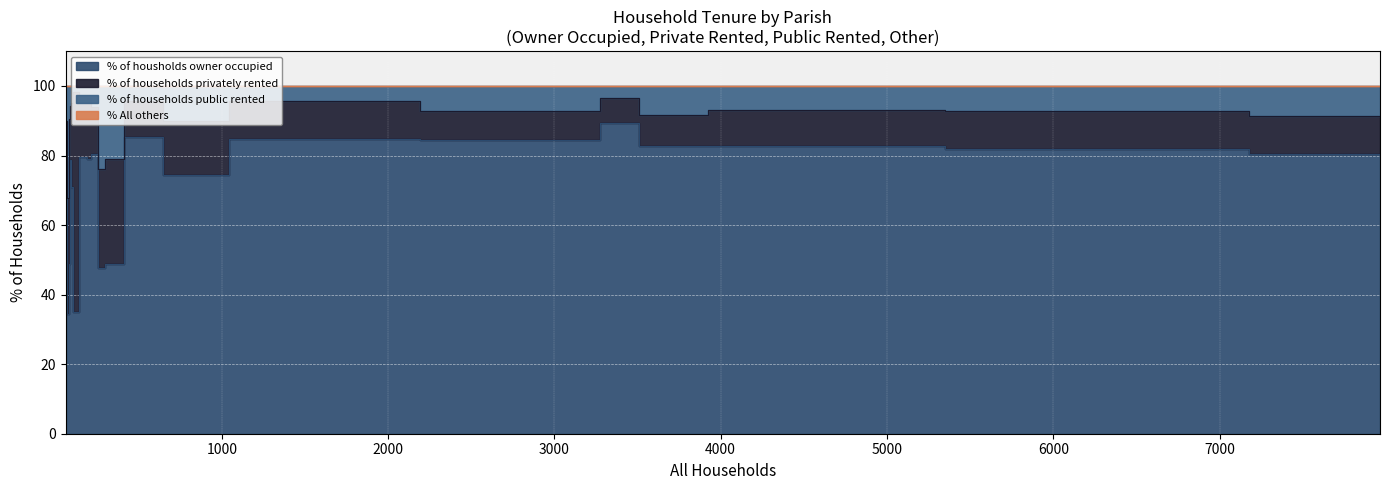

Rank the series by their maximum value, from lowest to highest.

% All others, % of households public rented, % of households privately rented, % of housholds owner occupied